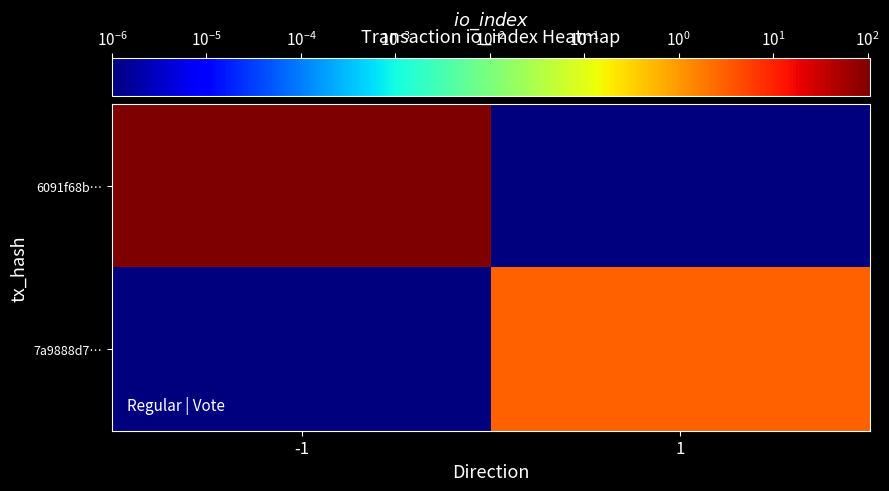

Reading left to right, transcribe all the data shown in this chart.

6091f68b…: -1=106.0	1=0.0
7a9888d7…: -1=0.0	1=3.0